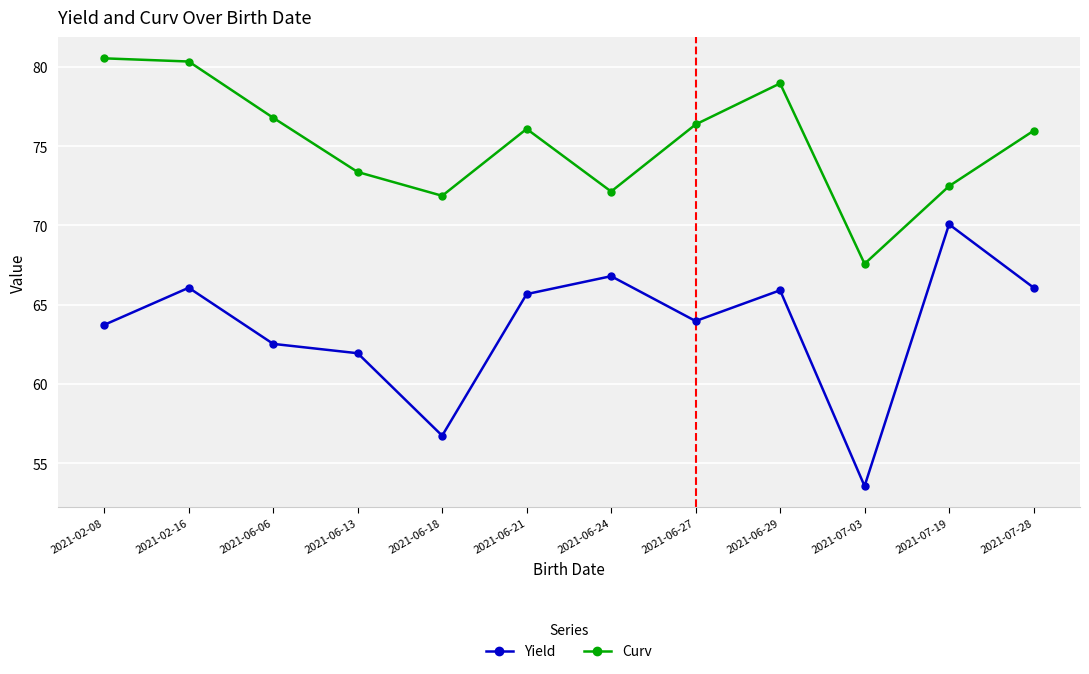

Which label corresponds to the smallest value in the chart?

2021-07-03